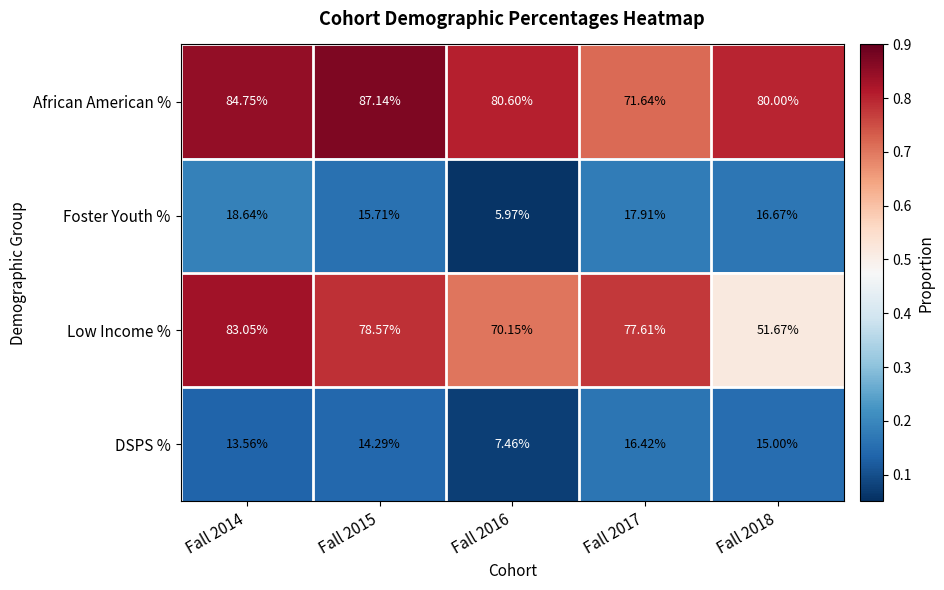

Which series changed the most between Fall 2014 and Fall 2018?

Low Income %